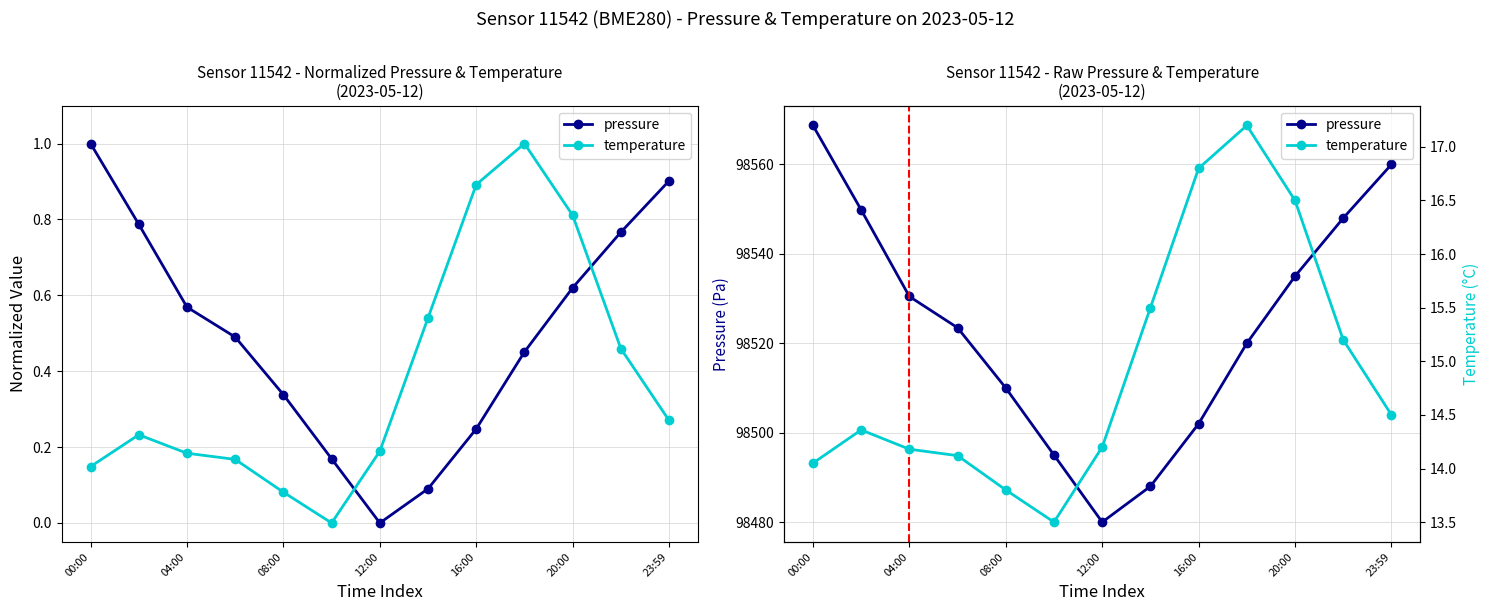

How many values in the temperature series exceed 14?

11